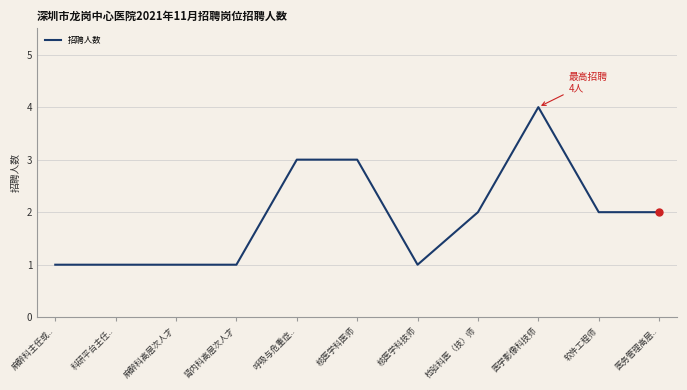

What is the difference between the maximum and minimum values?

3